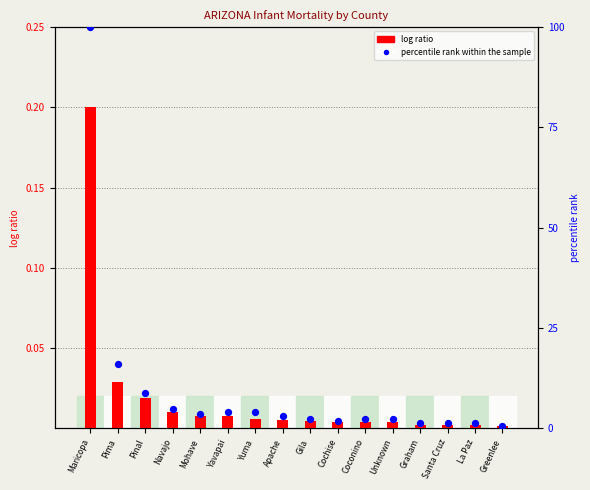

Which series has the largest total across all categories?

percentile rank within the sample